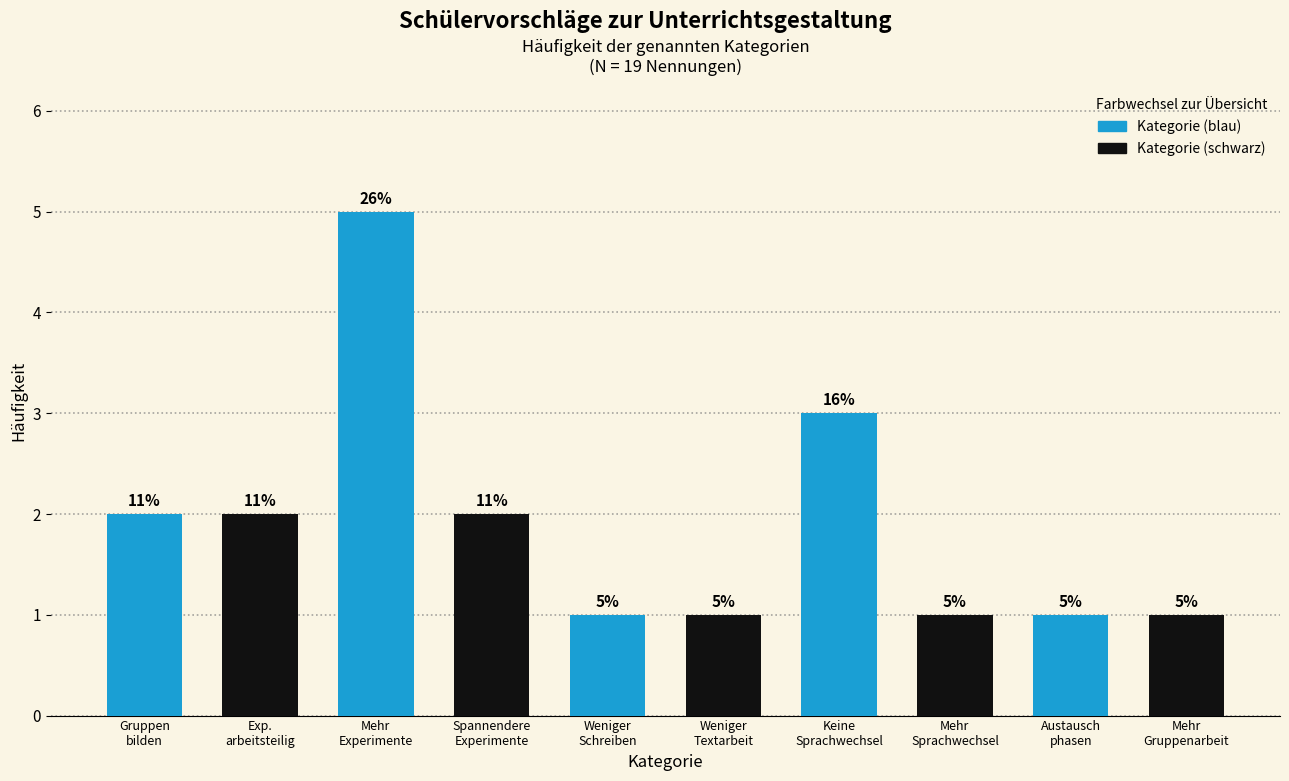

Reading right to left, list all the values displayed in this chart.

1	1	1	3	1	1	2	5	2	2